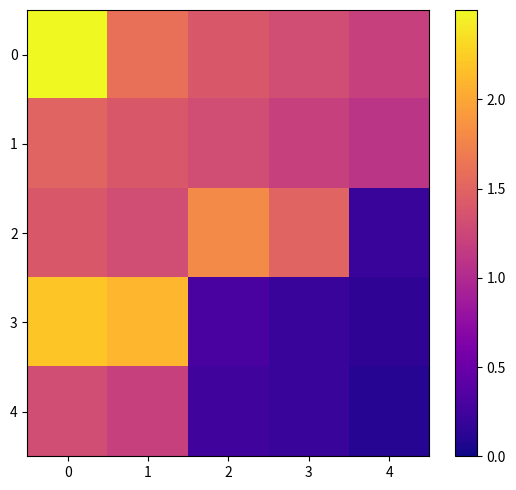

List the series in order of their peak value, lowest first.

4, 1, 2, 3, 0